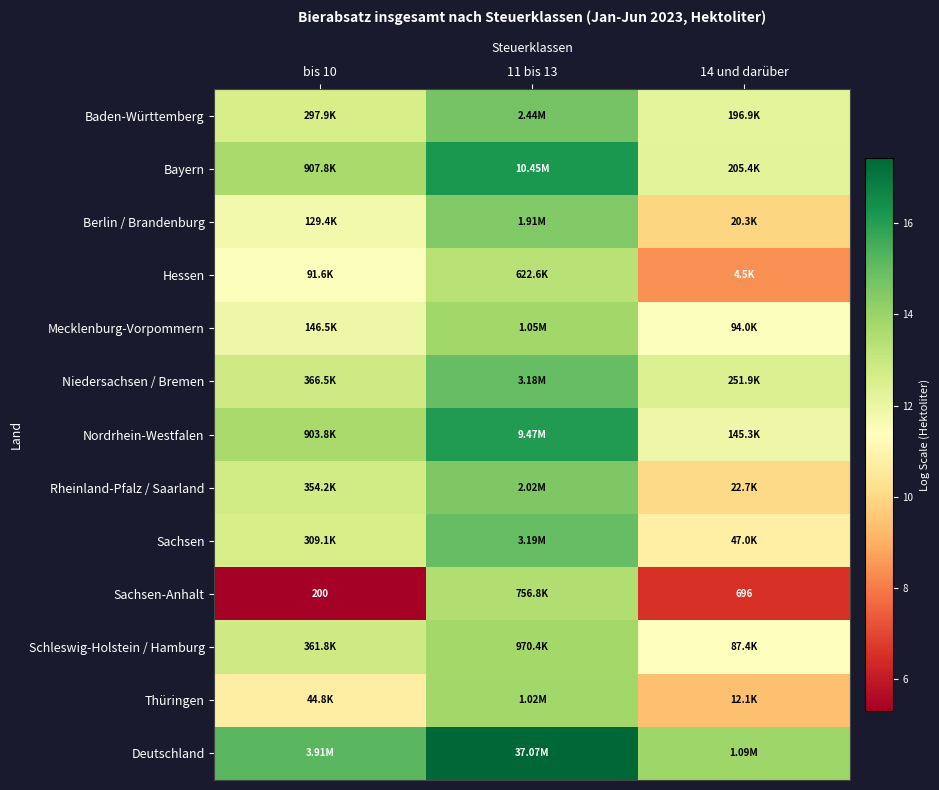

What is the difference between the Mecklenburg-Vorpommern values at bis 10 and 14 und darüber?

0.4